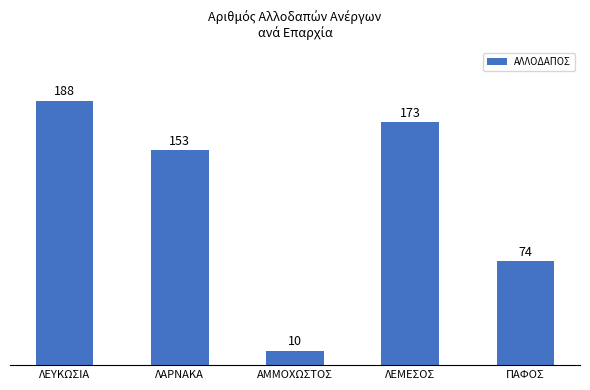

Are the bars horizontal?

No